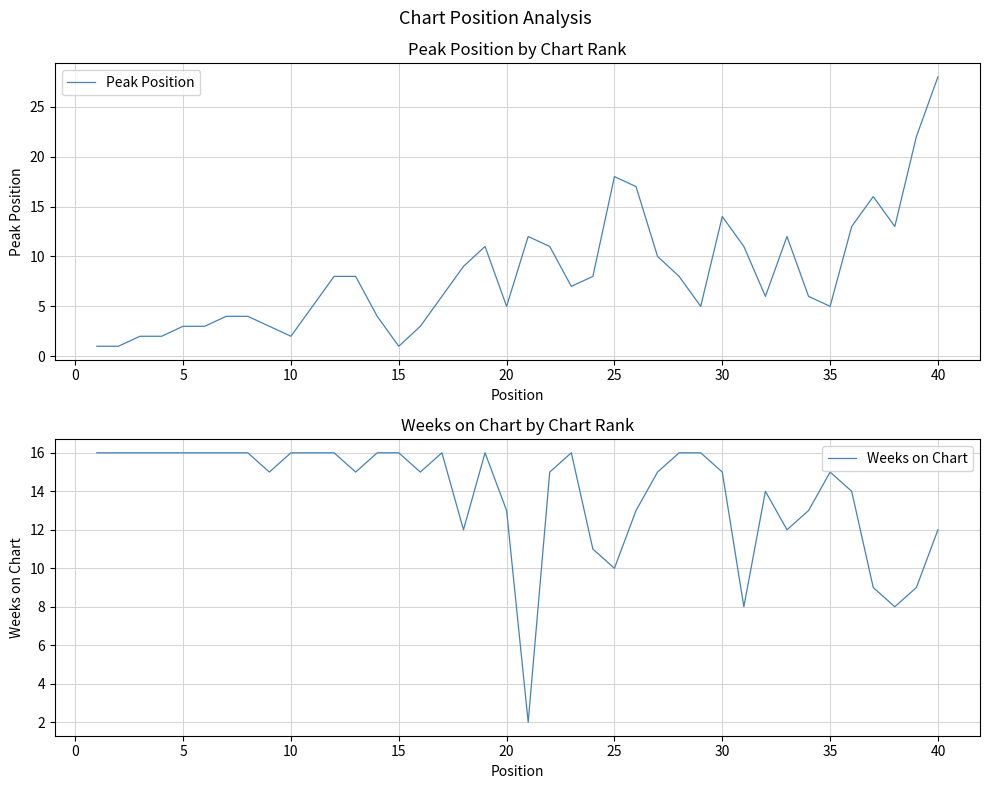

What is the highest value of the Weeks on Chart series?

16